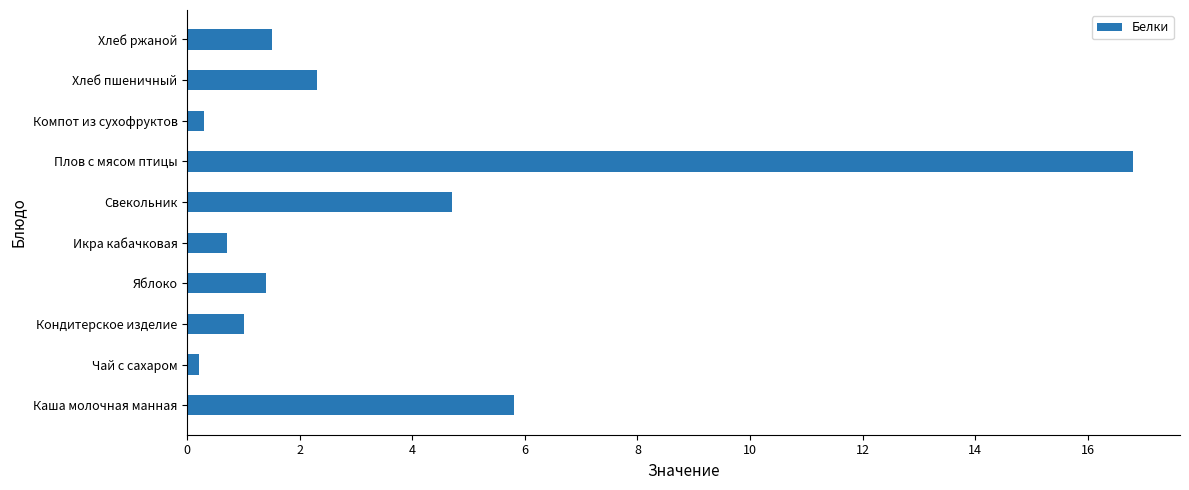

Approximately how many times larger is the value at Каша молочная манная compared to Хлеб пшеничный?

2.5